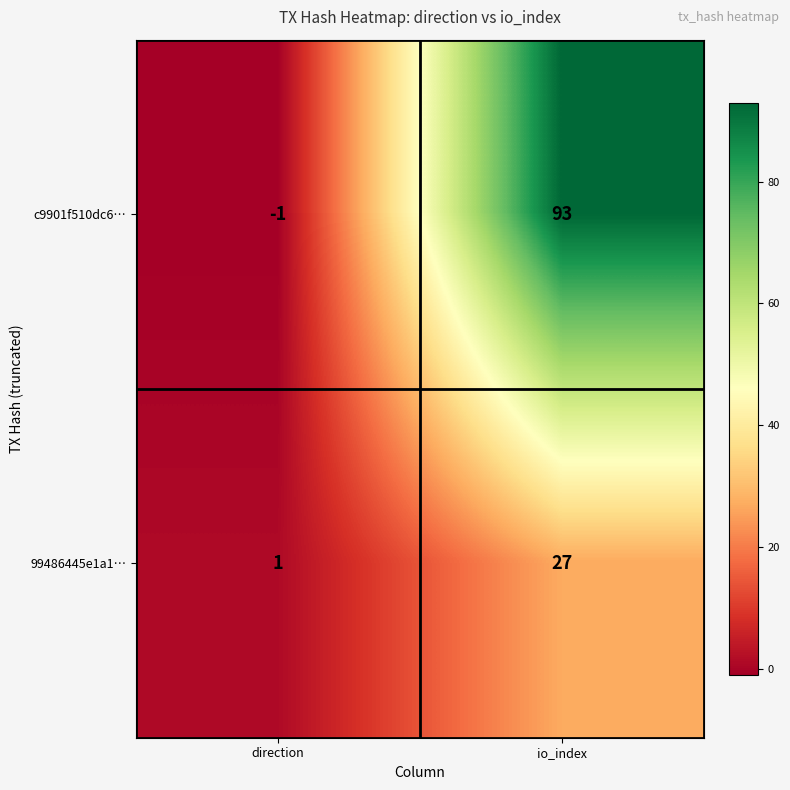

What is the spread (max minus min) of values at direction?

2